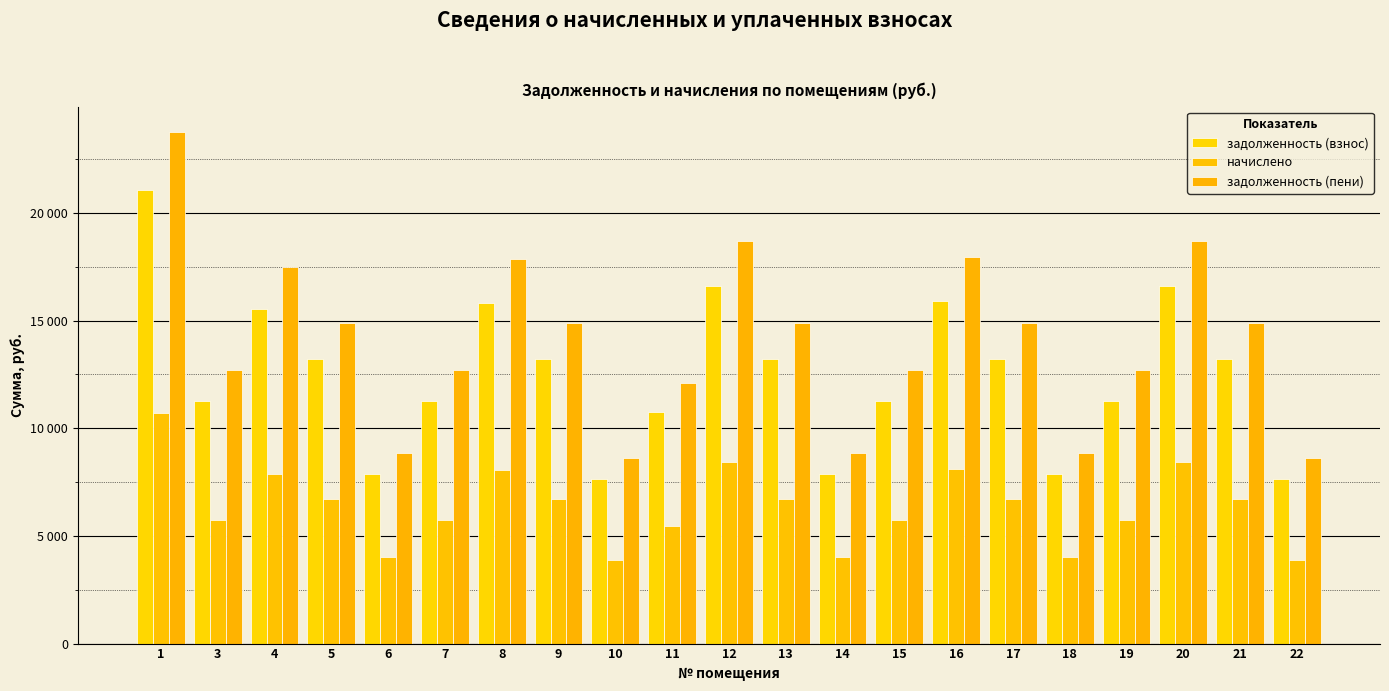

Which series has the largest range (max minus min)?

задолженность (пени)